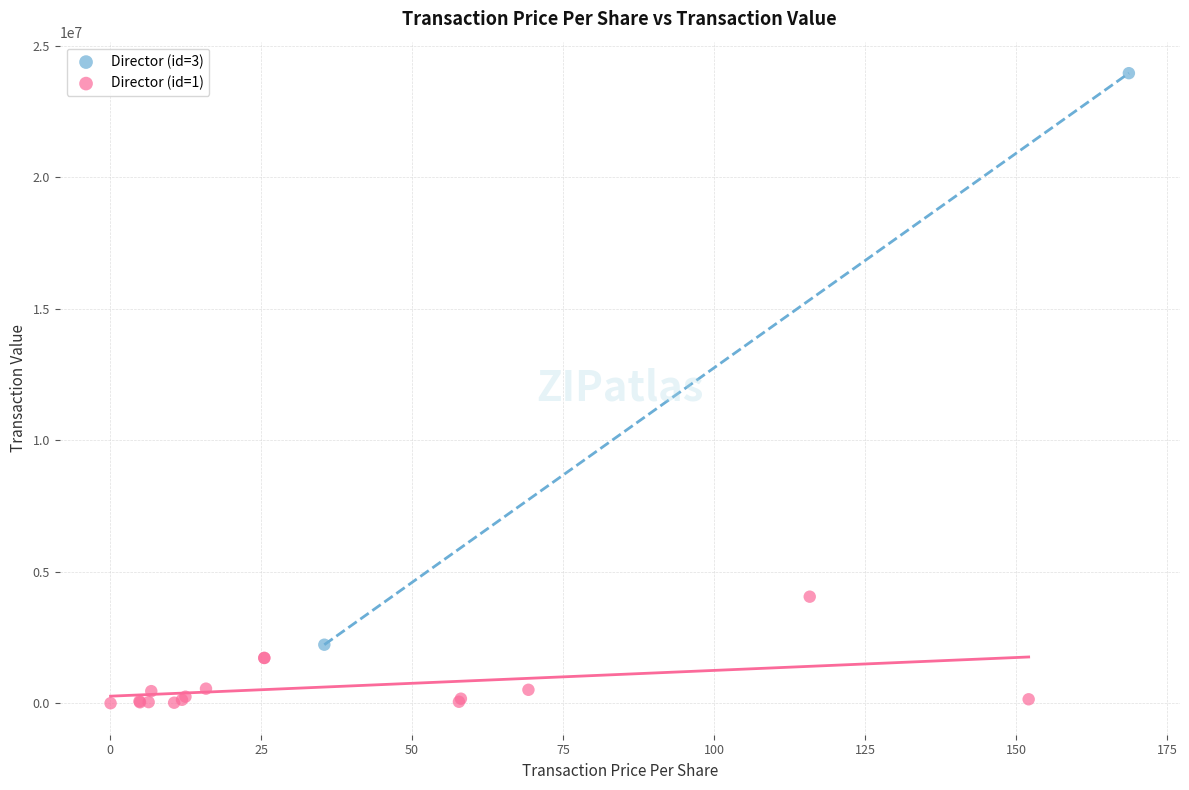

What are all the series names shown in the legend?

Director (id=3), Director (id=1)